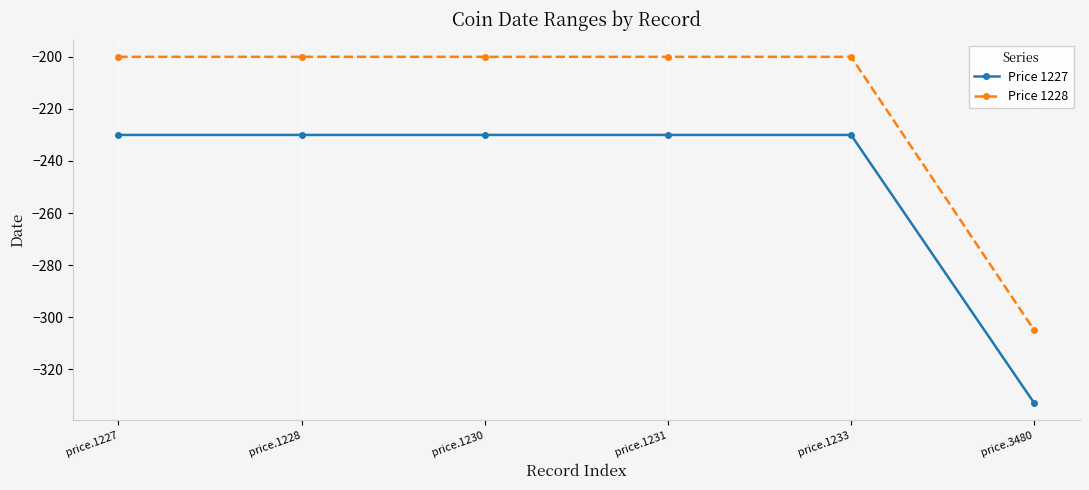

What is the difference between the highest and lowest values at price.1233?

30